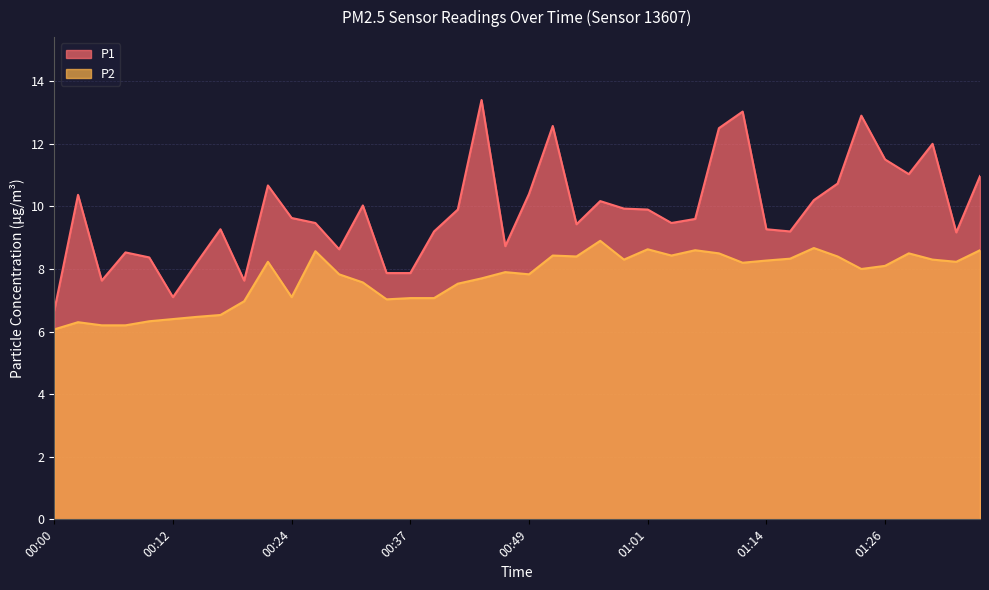

What is the label of the 24th point from the left?

00:56